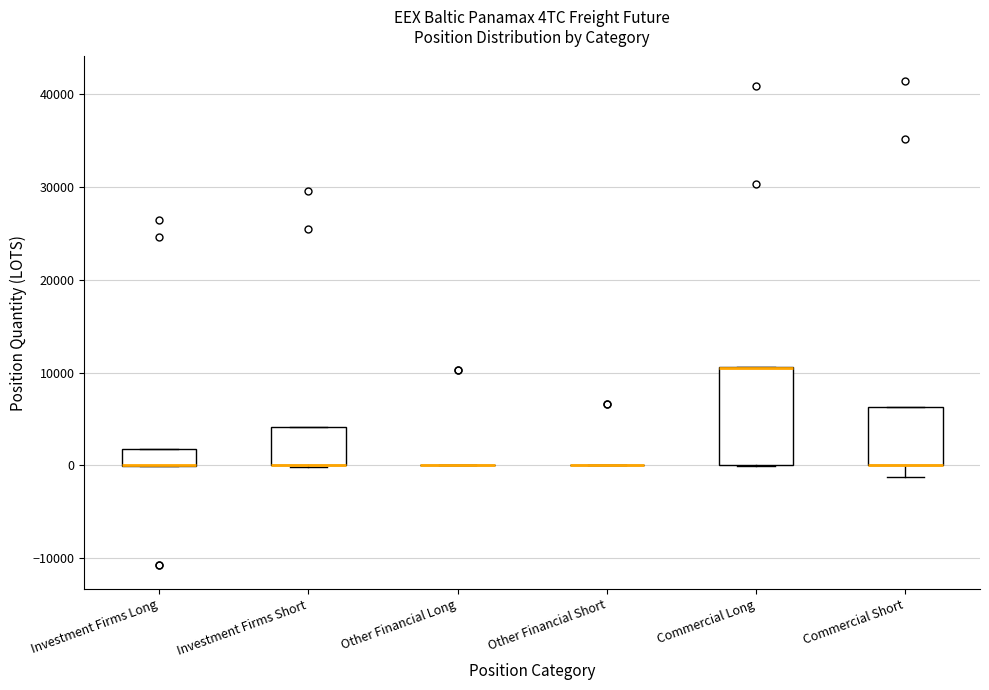

Where is the lower edge of the box for Investment Firms Short on the y-axis? The values are not printed on the chart, so give them approximately, as read against the axis.

0